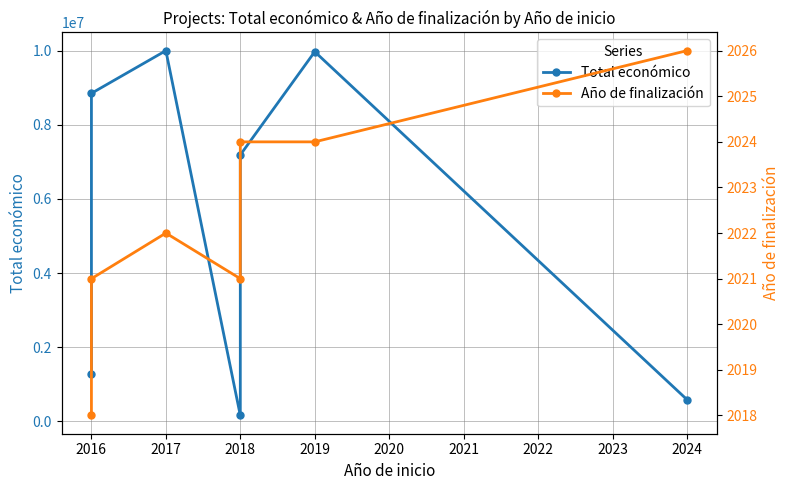

Which series changed the most between 2016 and 2024?

Total económico